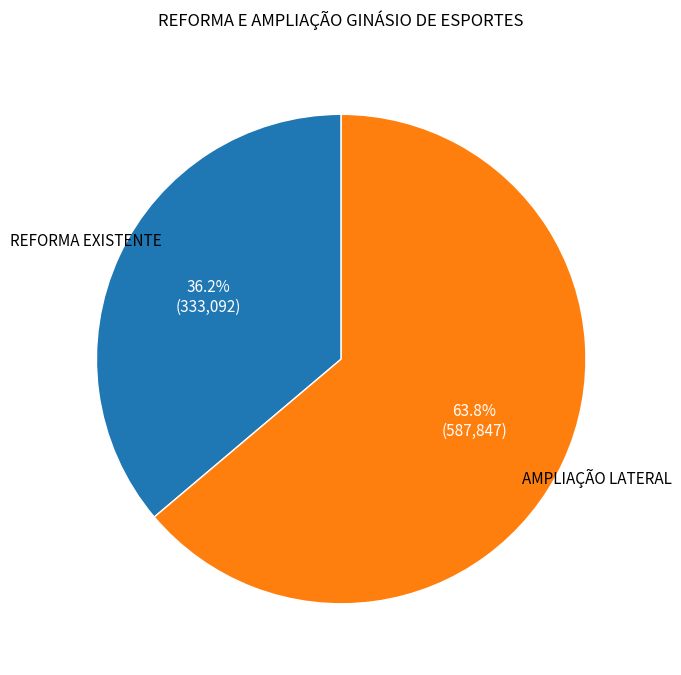

Rank the categories by value from lowest to highest.

REFORMA EXISTENTE, AMPLIAÇÃO LATERAL